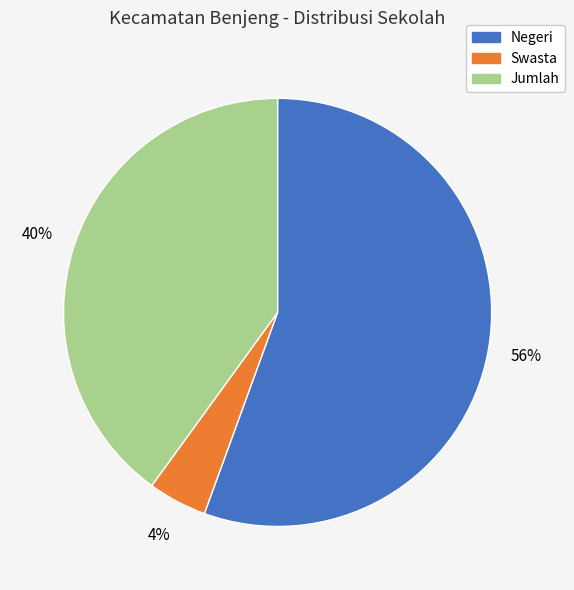

How many segments does this pie chart have?

3